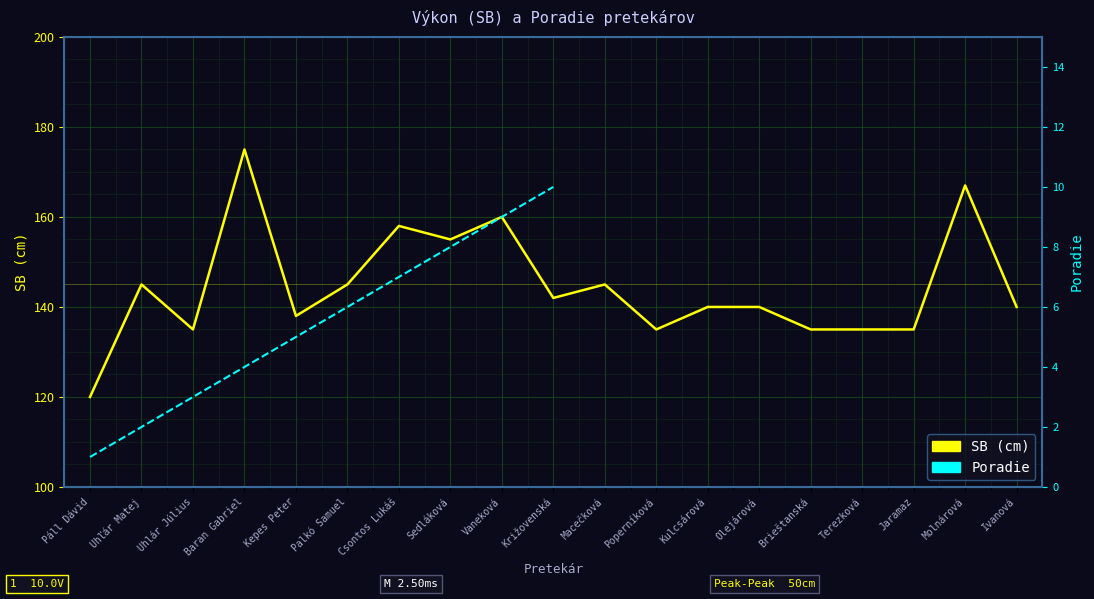

What is the total value across all series at Palkó Samuel?

151.0